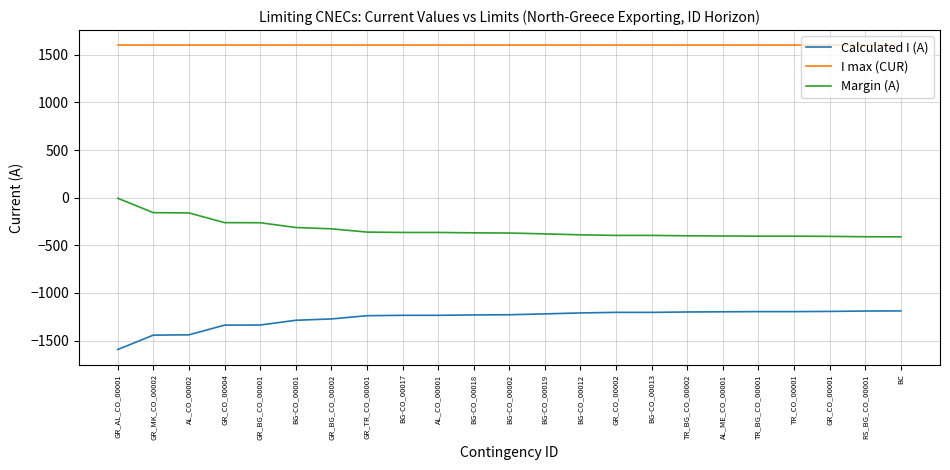

List the series in order of their overall mean, lowest first.

Calculated I (A), Margin (A), I max (CUR)